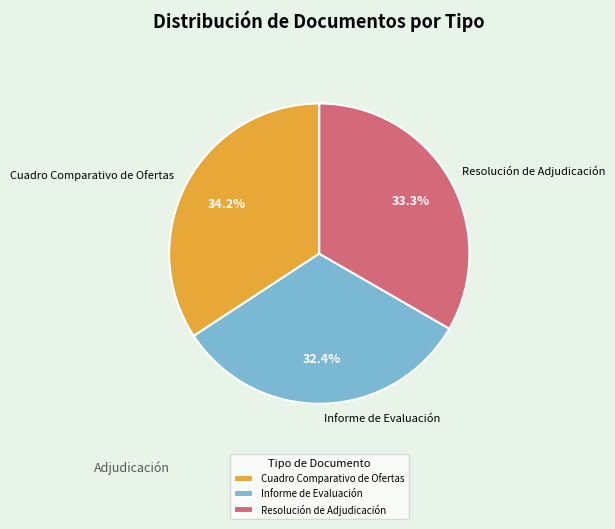

To the nearest percent, what is the difference between the largest and smallest slice percentages?

2%